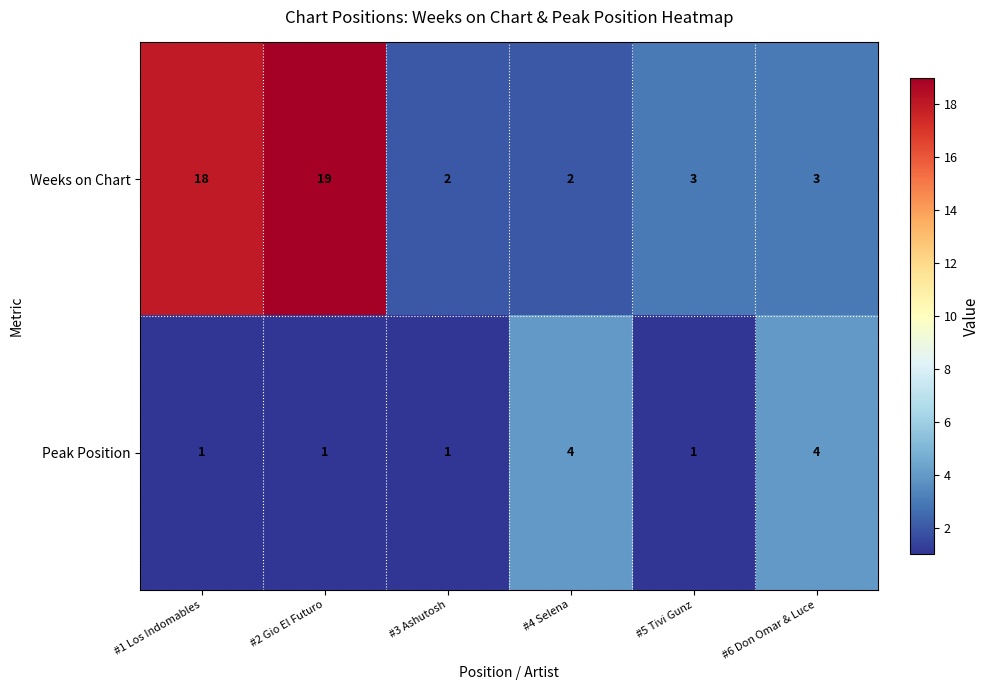

Reading right to left, list all the values displayed in this chart.

Weeks on Chart: 3	3	2	2	19	18
Peak Position: 4	1	4	1	1	1